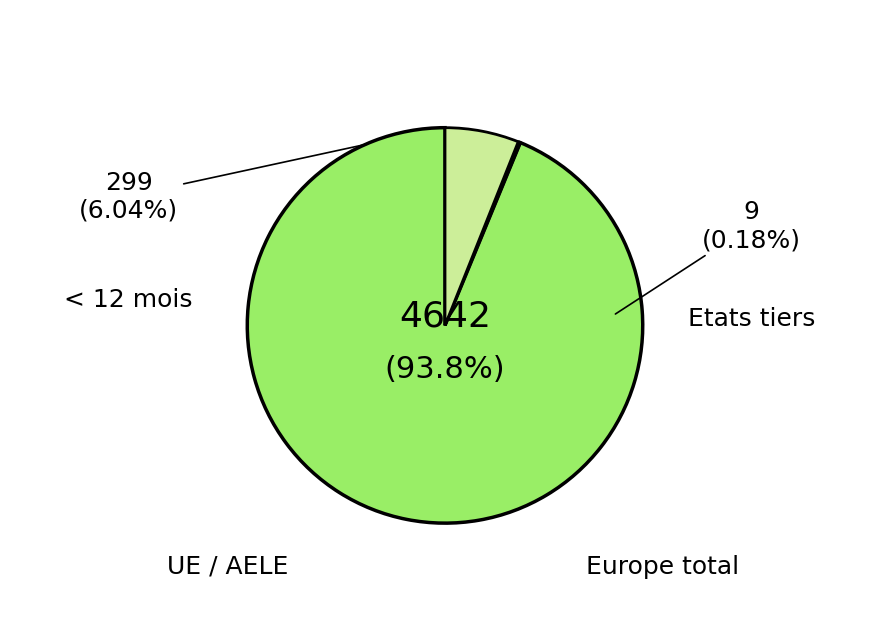

To the nearest percent, what is the average slice percentage?

33%